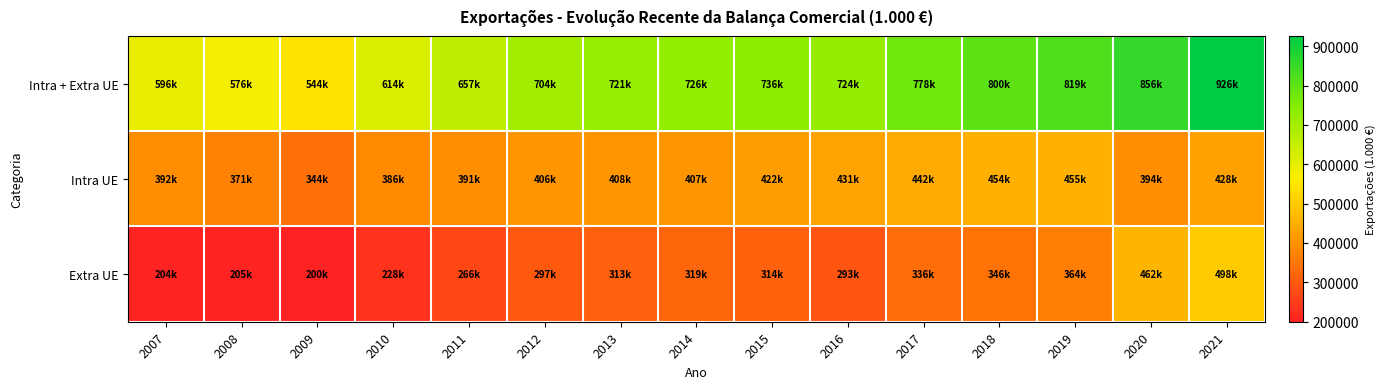

Reading left to right, list all the values displayed in this chart.

Intra + Extra UE: 2007=595986.6	2008=575965.6	2009=544011.3	2010=614380.2	2011=656918.3	2012=703504.8	2013=720793.6	2014=726284.8	2015=735533.9	2016=723973.6	2017=778041.0	2018=800341.5	2019=819402.3	2020=856189.7	2021=925952.7
Intra UE: 2007=392294.0	2008=370979.7	2009=344222.0	2010=386156.7	2011=390987.6	2012=406063.1	2013=407598.0	2014=406953.2	2015=421887.4	2016=431264.8	2017=442364.5	2018=454202.1	2019=454930.0	2020=393954.1	2021=427968.7
Extra UE: 2007=203692.6	2008=204985.9	2009=199789.3	2010=228223.5	2011=265930.7	2012=297441.7	2013=313195.5	2014=319331.6	2015=313646.5	2016=292708.8	2017=335676.5	2018=346139.4	2019=364472.4	2020=462235.5	2021=497984.0